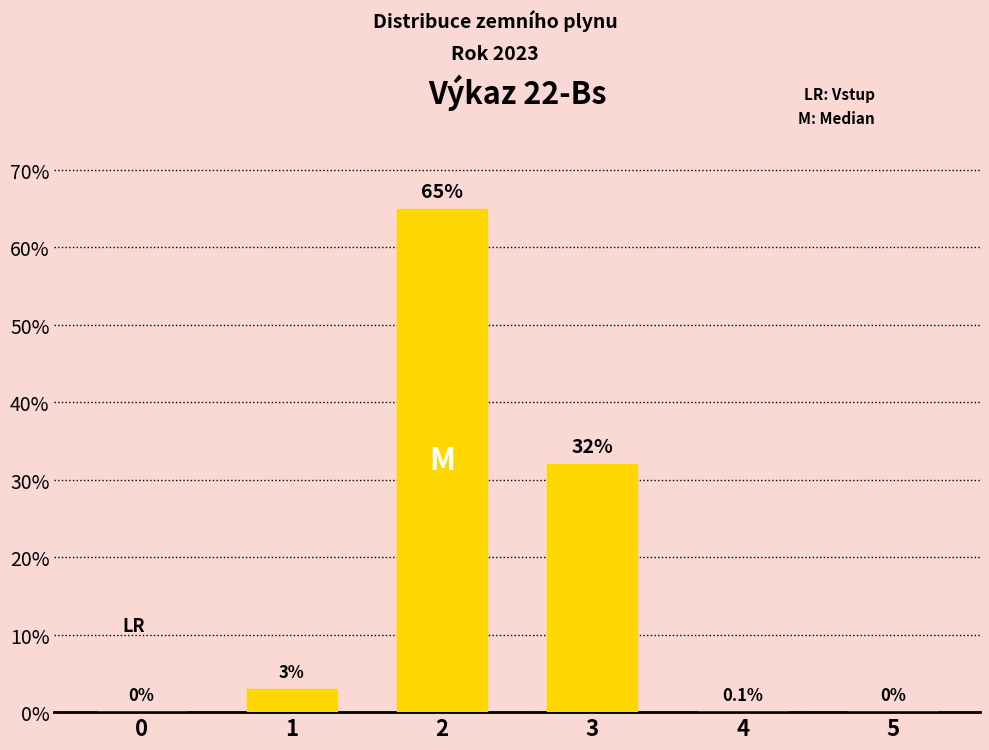

How many categories are shown in the chart?

6